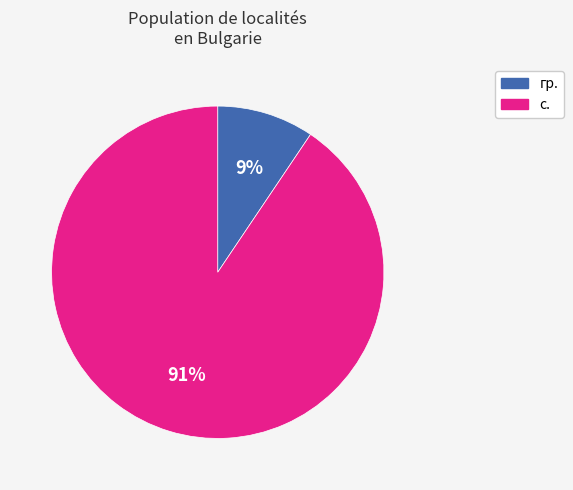

Rank the categories by value from highest to lowest.

с., гр.